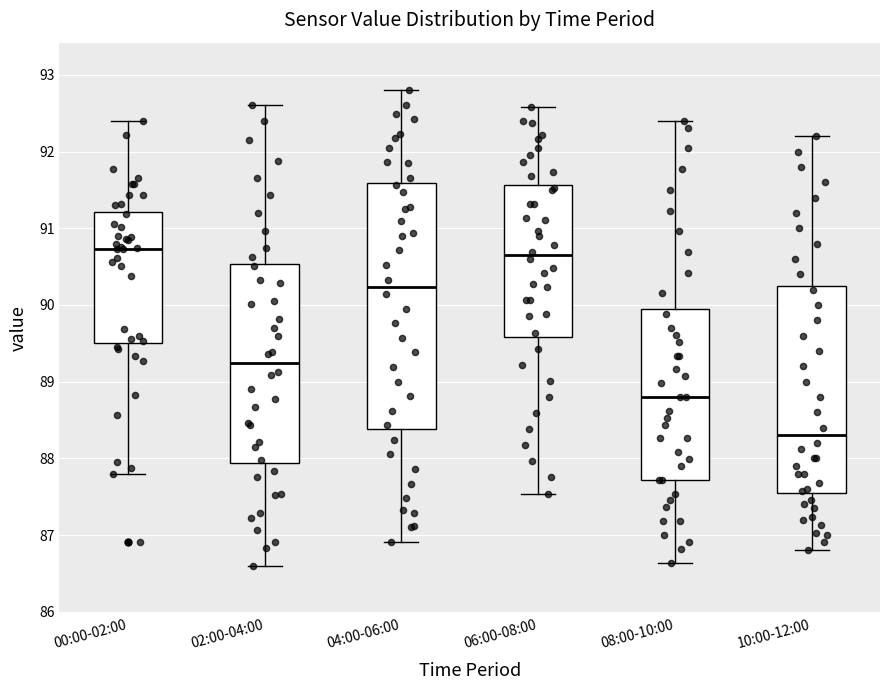

Which box has the lowest median line?

10:00-12:00